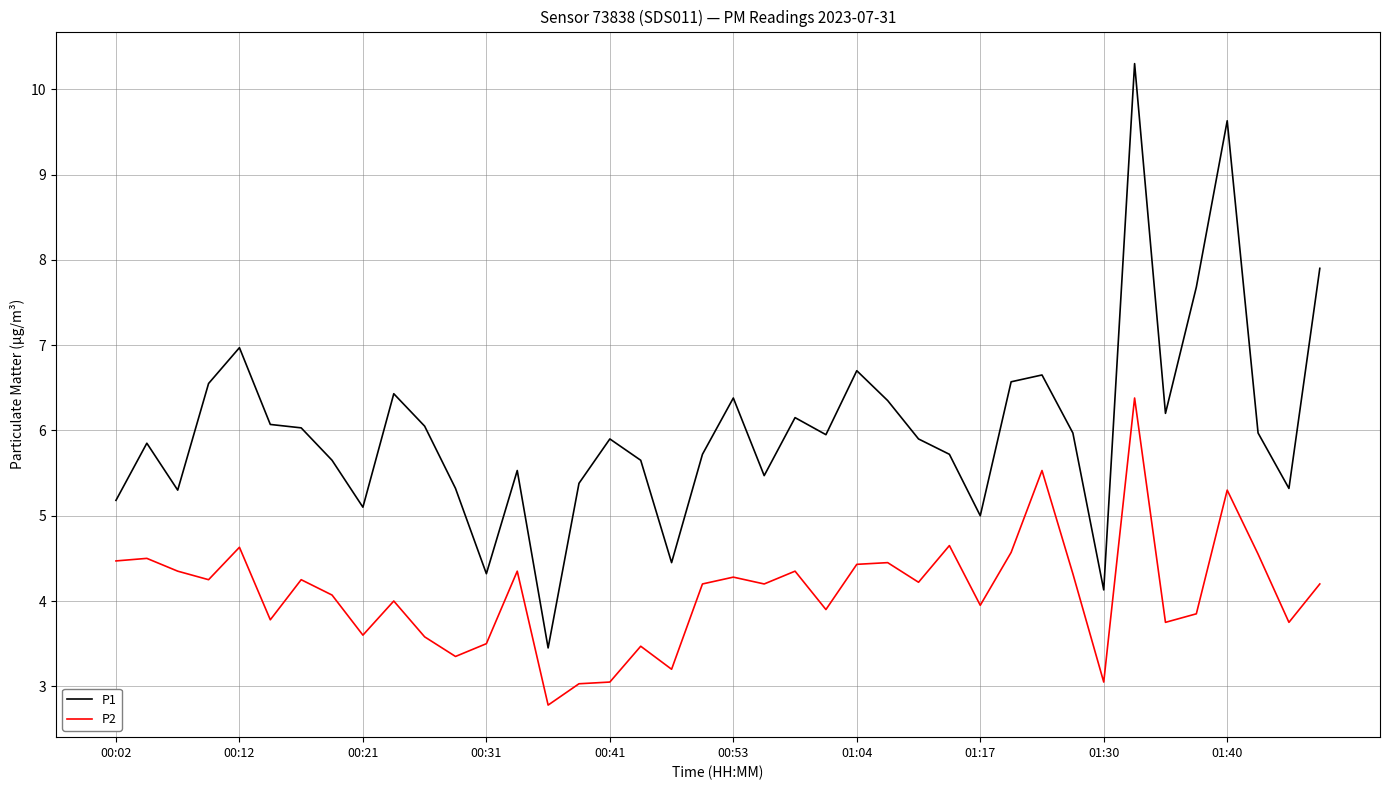

Which series has the largest total across all categories?

P1